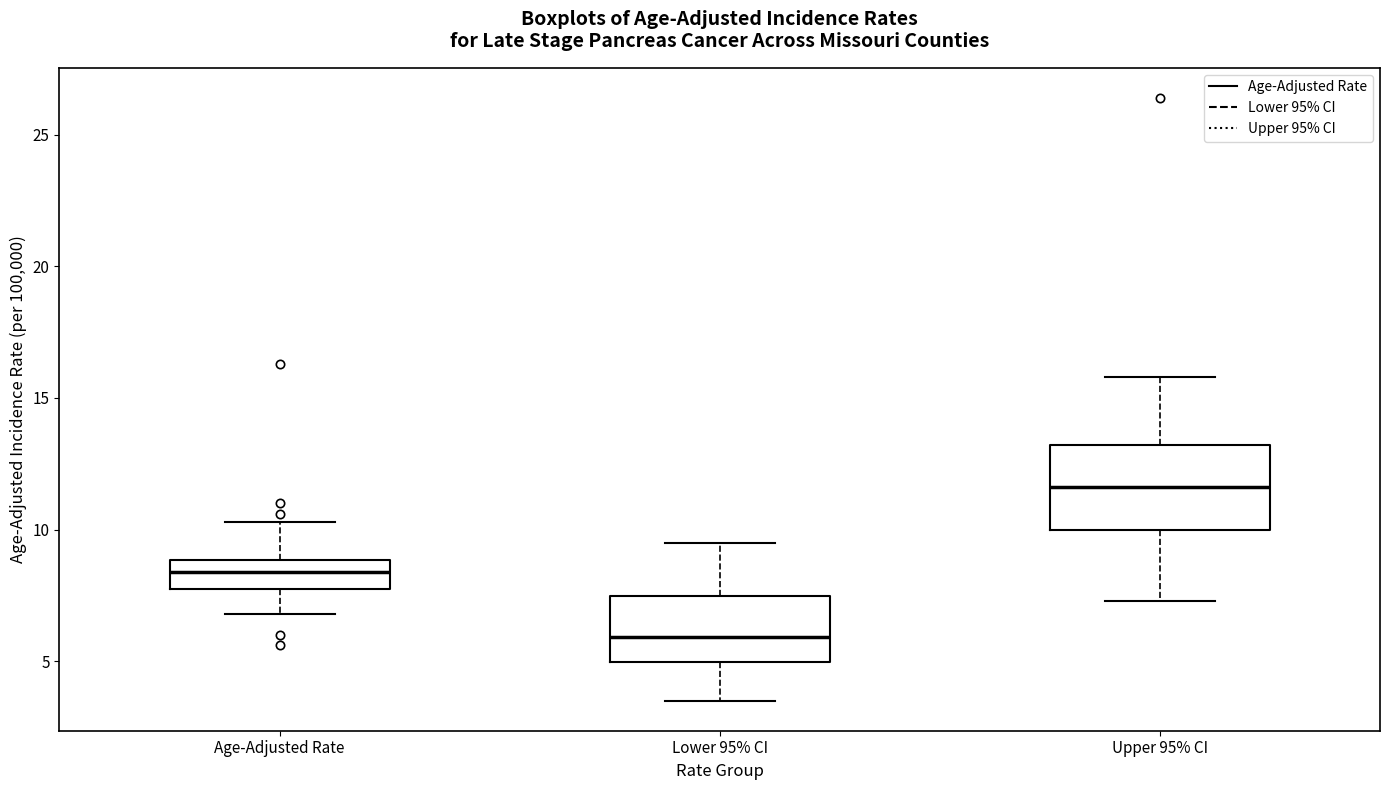

Comparing the boxes themselves (not the whiskers), which one is the tallest?

Upper 95% CI